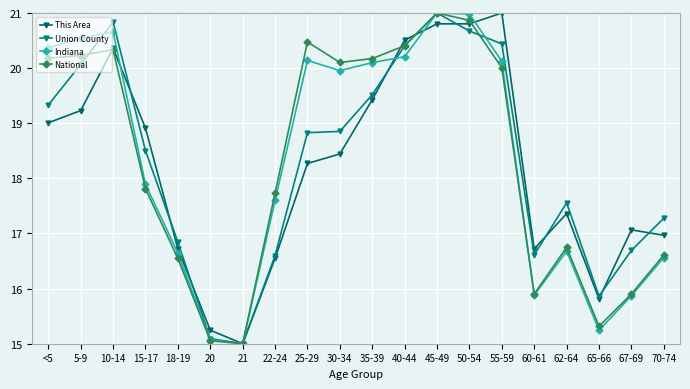

At which label does National first exceed 20?

<5